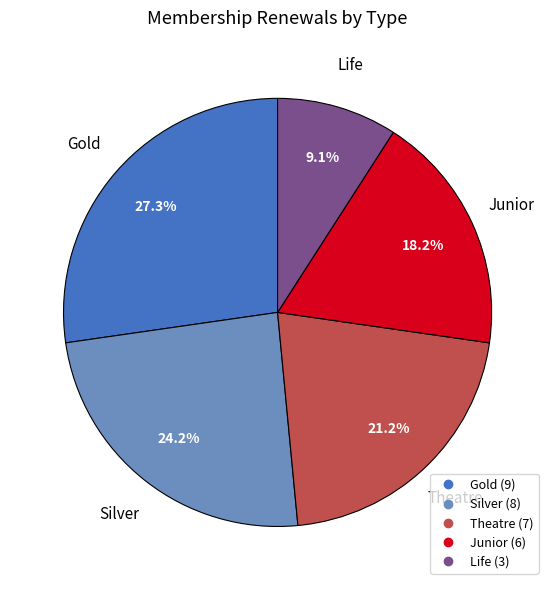

Count the number of slices in the pie.

5